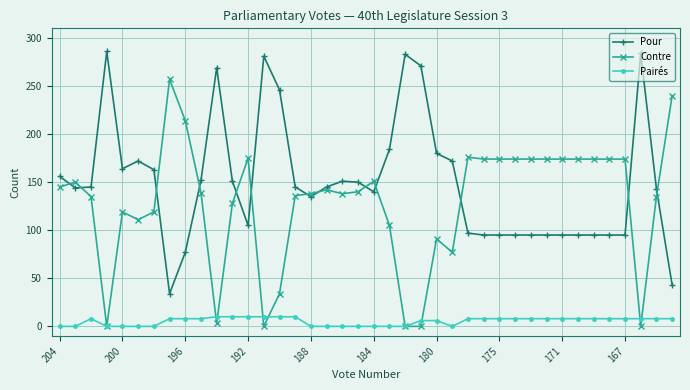

True or false: Pairés and Pour intersect in this chart.

False